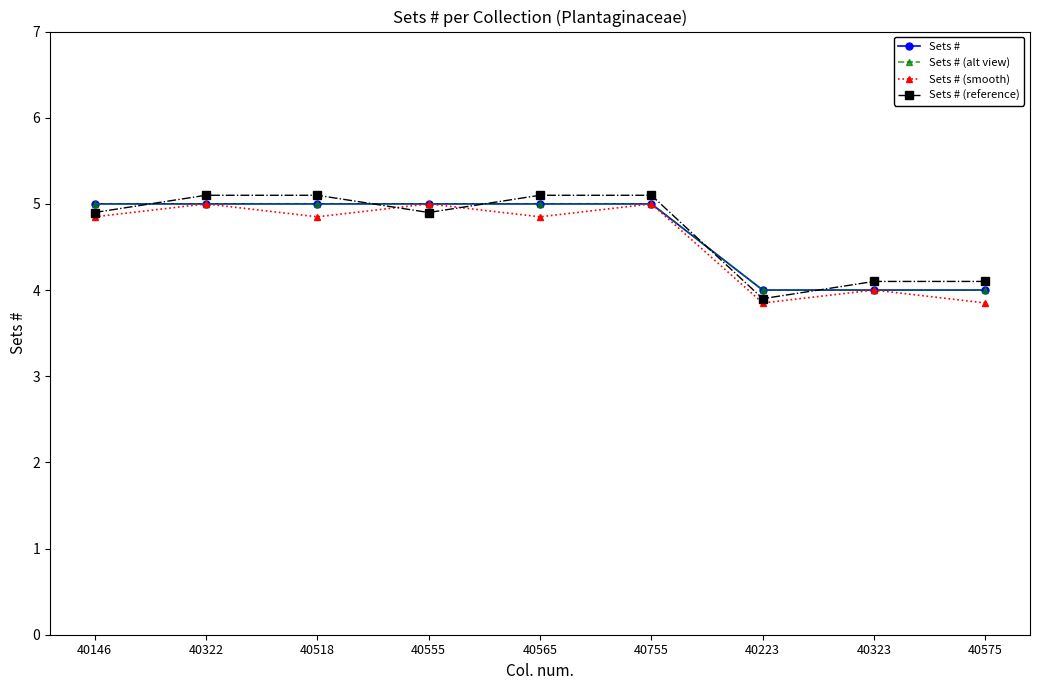

Reading left to right, list all the values displayed in this chart.

Sets #: 40146=5.0	40322=5.0	40518=5.0	40555=5.0	40565=5.0	40755=5.0	40223=4.0	40323=4.0	40575=4.0
Sets # (alt view): 40146=5.0	40322=5.0	40518=5.0	40555=5.0	40565=5.0	40755=5.0	40223=4.0	40323=4.0	40575=4.0
Sets # (smooth): 40146=4.8	40322=5.0	40518=4.8	40555=5.0	40565=4.8	40755=5.0	40223=3.9	40323=4.0	40575=3.9
Sets # (reference): 40146=4.9	40322=5.1	40518=5.1	40555=4.9	40565=5.1	40755=5.1	40223=3.9	40323=4.1	40575=4.1